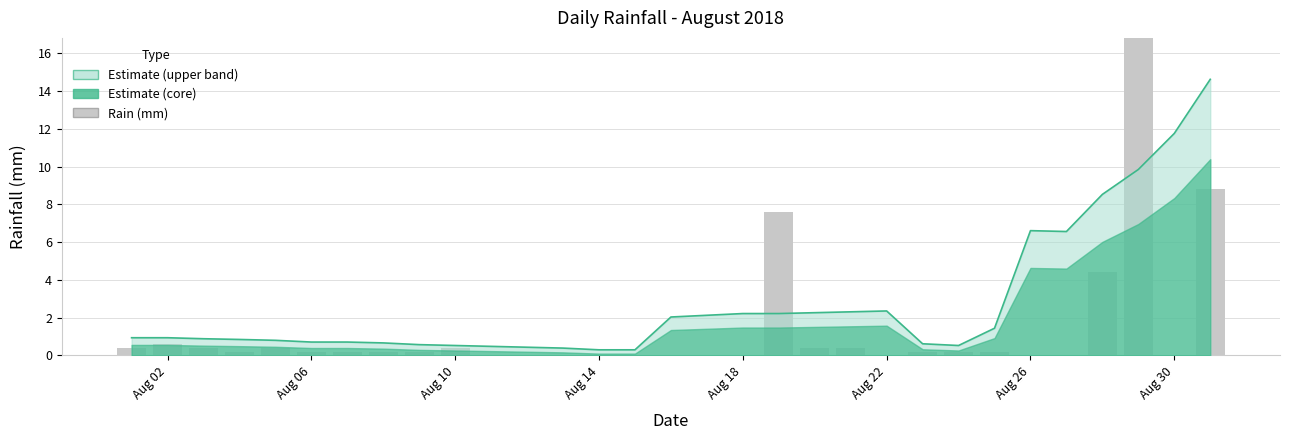

Are the bars horizontal?

No